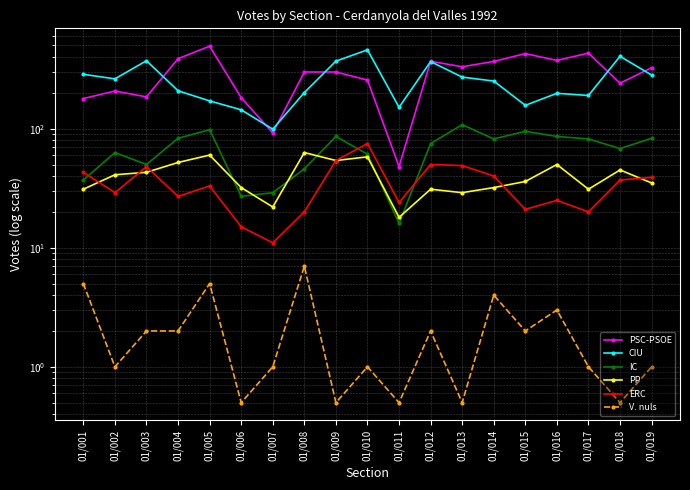

Which series changed the most between 01/015 and 01/019?

CIU